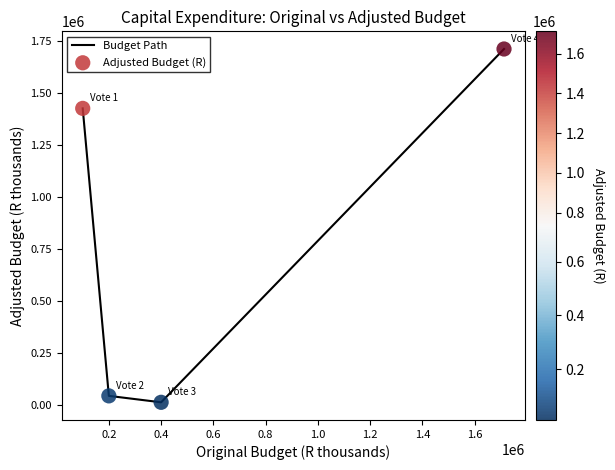

True or false: the data has more than 2 interior local peaks.

False